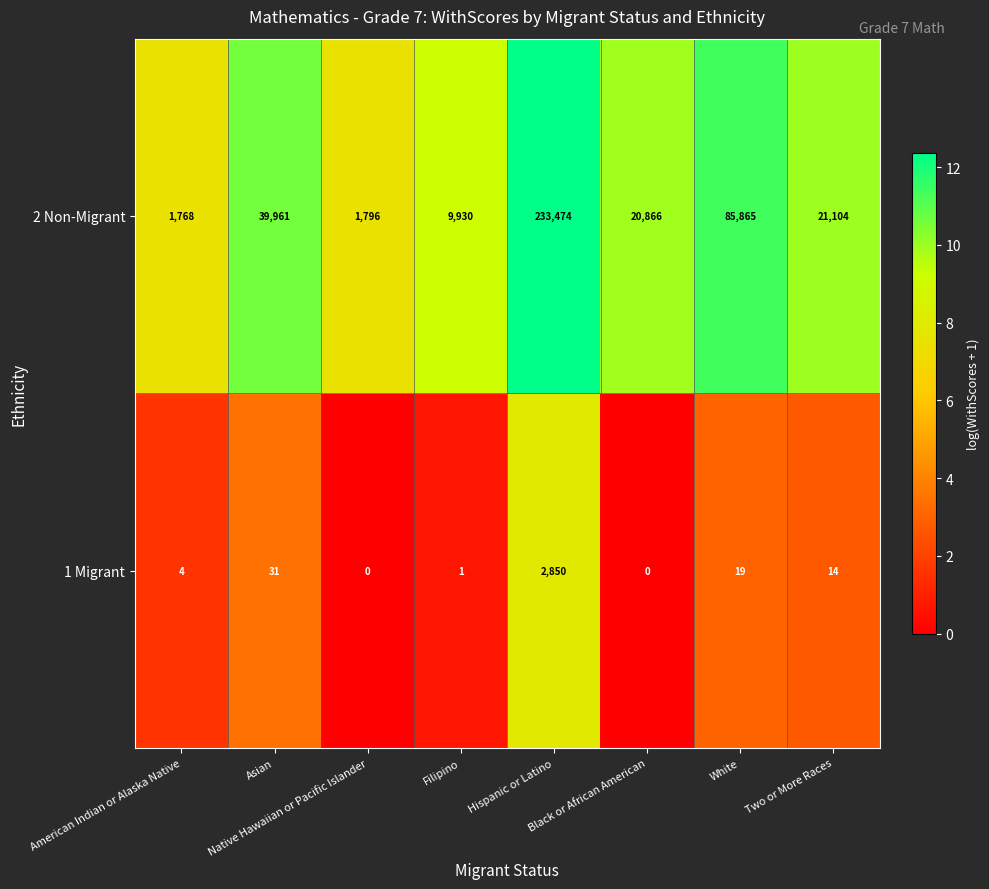

Rank the series at White from highest to lowest value.

2 Non-Migrant, 1 Migrant